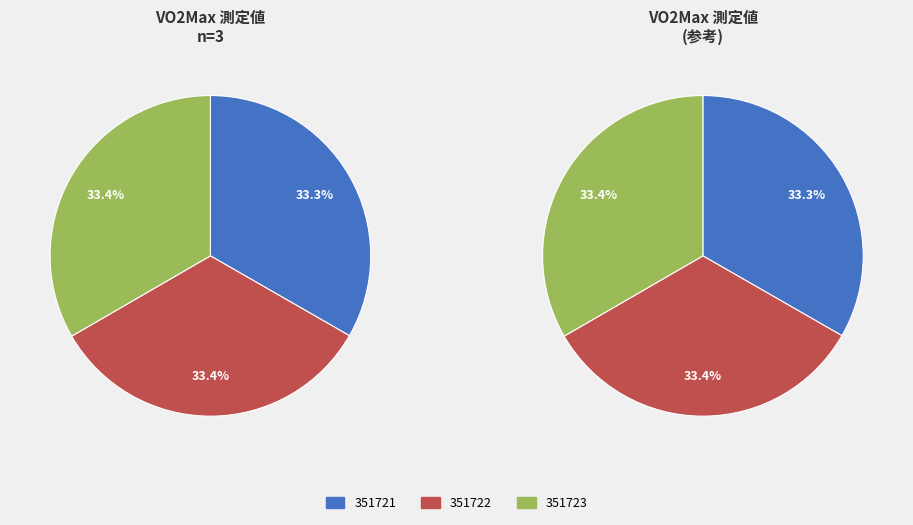

Which slice is the largest?

351722